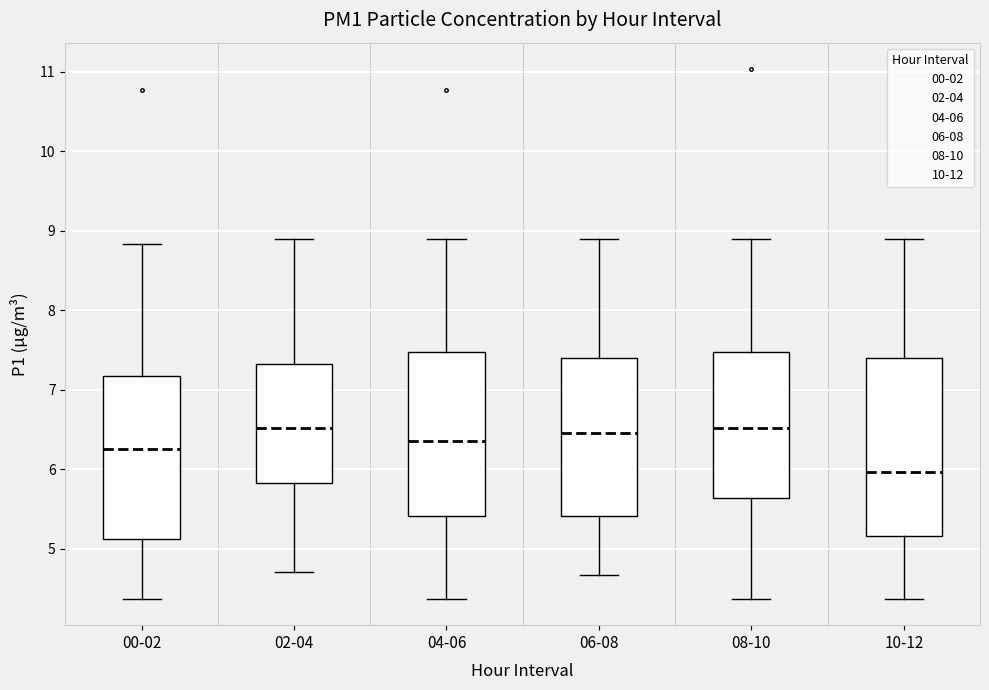

Reading left to right, transcribe this box plot: for each box, give where its median line is, the range the box spans, and where its two whiskers end, as read against the y-axis. The values are not printed on the chart, so give them approximately, as read against the axis.

00-02: median 6.3, box 5.1 to 7.2, whiskers 4.4 to 8.8
02-04: median 6.5, box 5.8 to 7.3, whiskers 4.7 to 8.9
04-06: median 6.4, box 5.4 to 7.5, whiskers 4.4 to 8.9
06-08: median 6.5, box 5.4 to 7.4, whiskers 4.7 to 8.9
08-10: median 6.5, box 5.6 to 7.5, whiskers 4.4 to 8.9
10-12: median 6.0, box 5.2 to 7.4, whiskers 4.4 to 8.9